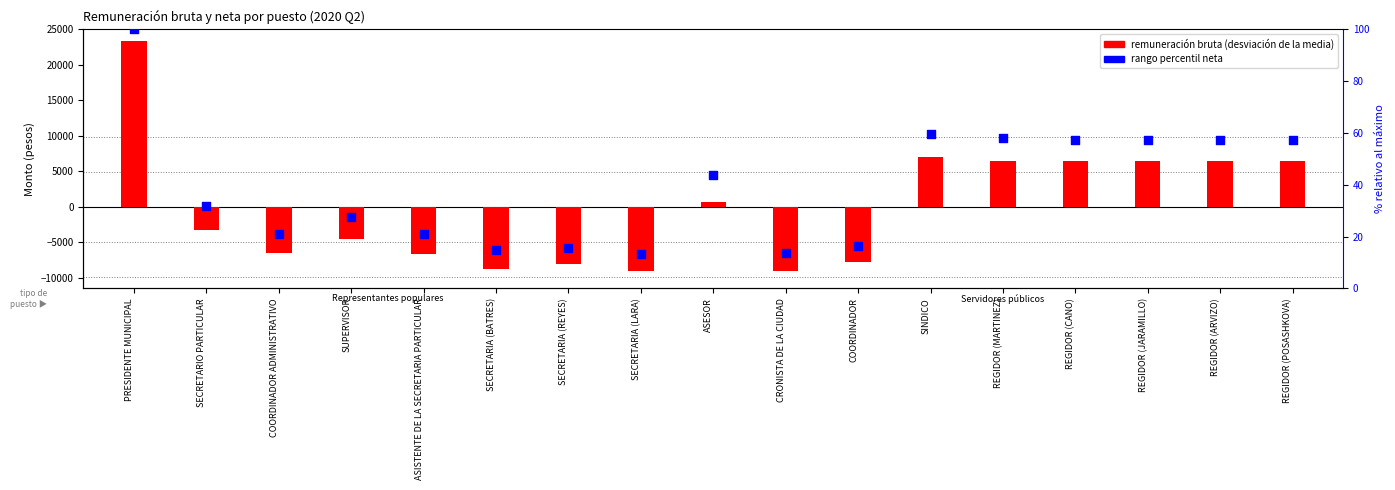

At which category is the sum across all series the highest?

PRESIDENTE MUNICIPAL